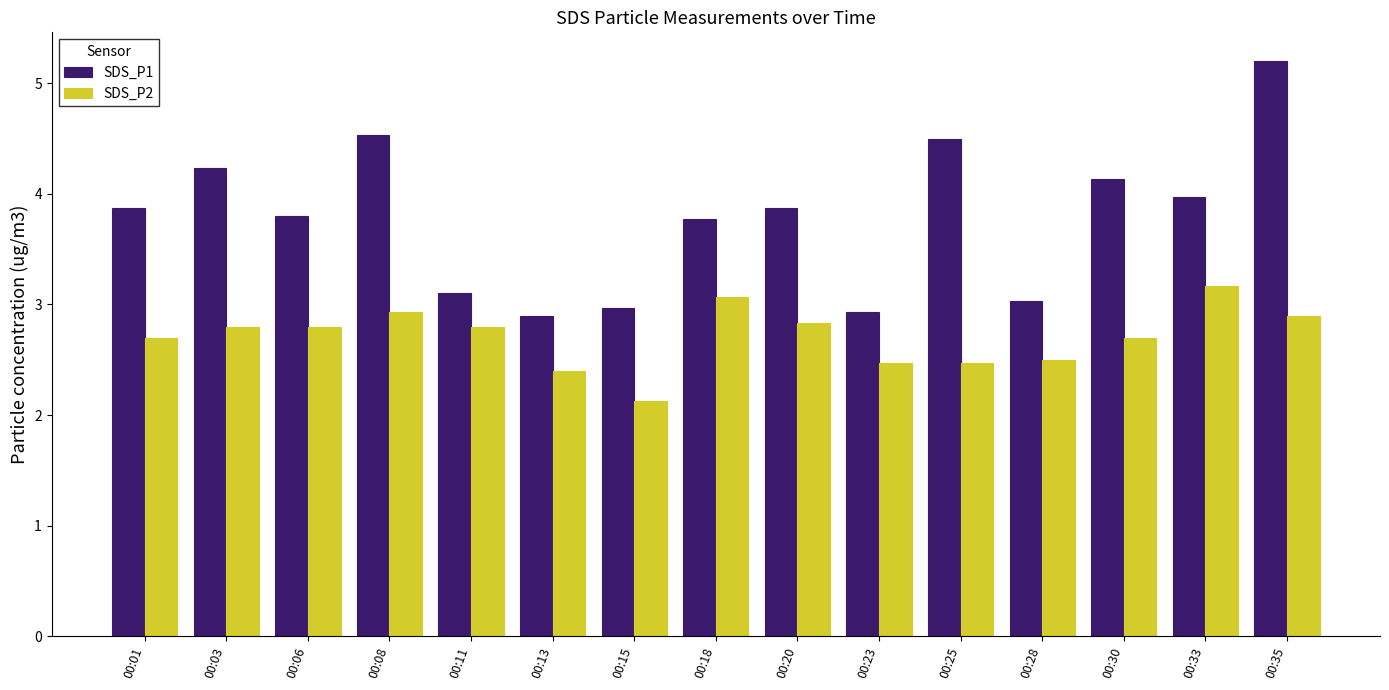

What is the minimum value for SDS_P1?

2.9